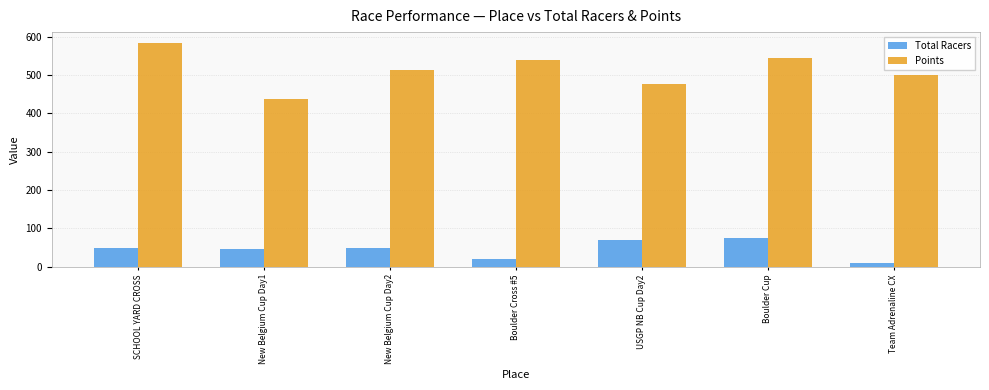

How many bars are there in each group?

2